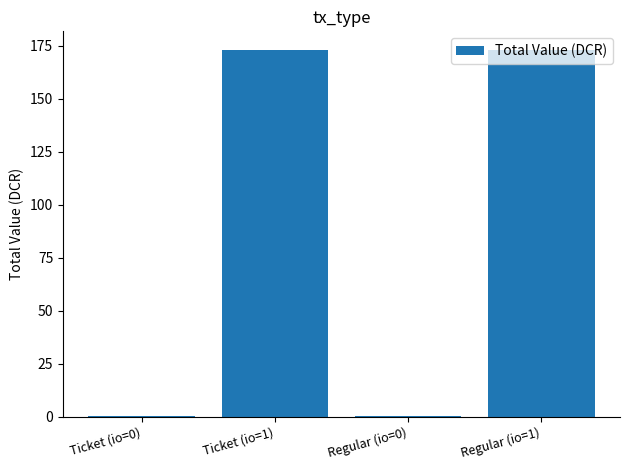

What is the sum of all values?

346.8